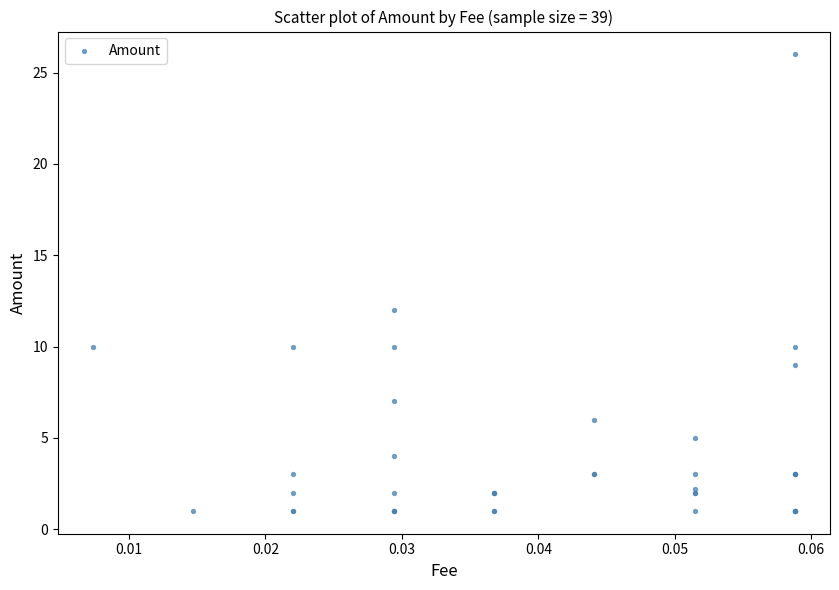

What Y value in the scatter plot is closest to 13?

12.0